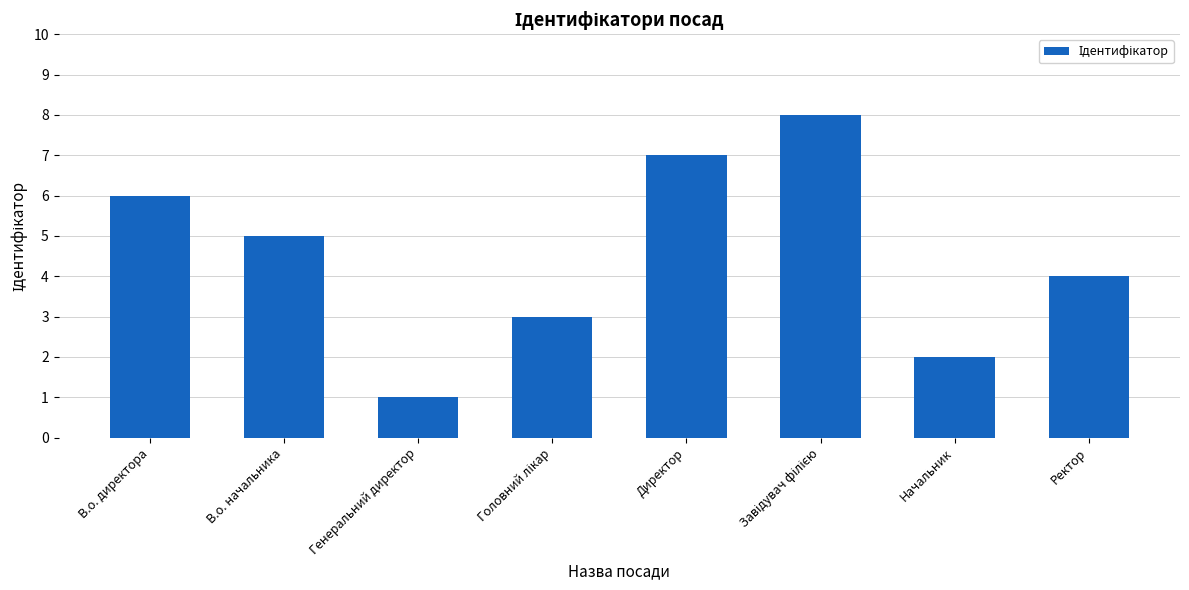

What is the ratio of the value at Директор to the value at В.о. директора?

1.2